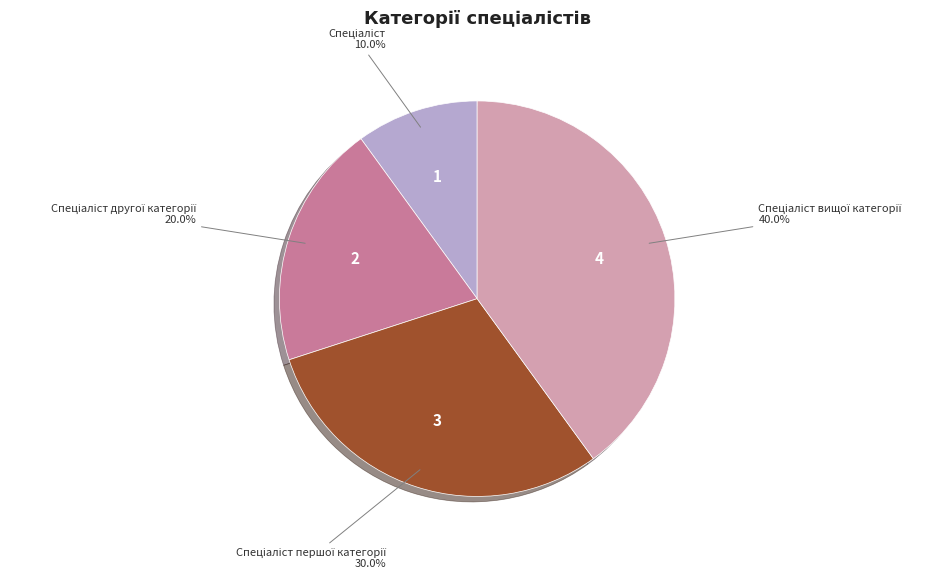

Does any single category account for the majority?

No